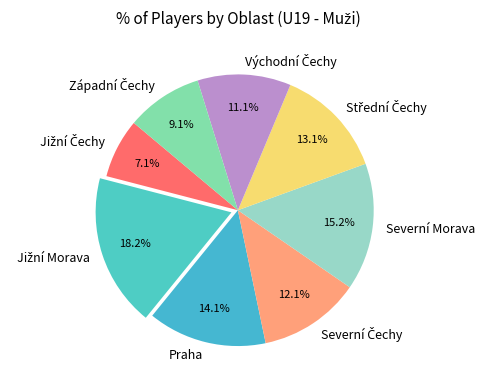

How many slices are in this pie chart?

8